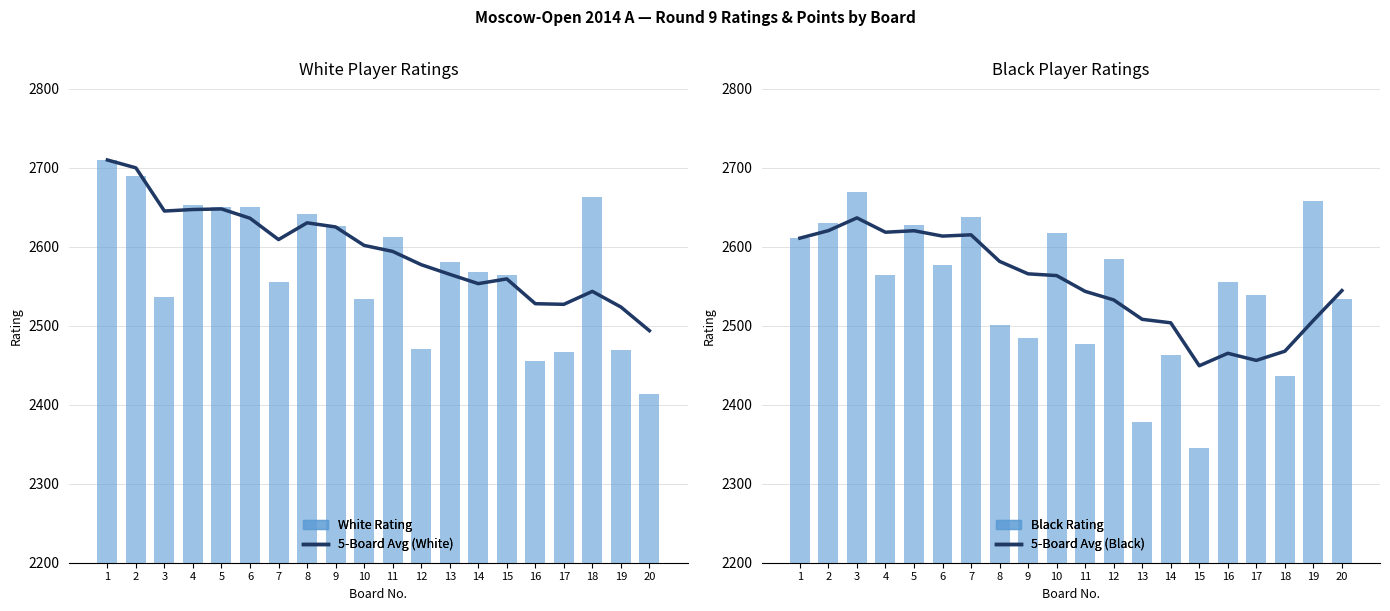

At how many categories does at least one series exceed 2673?

2